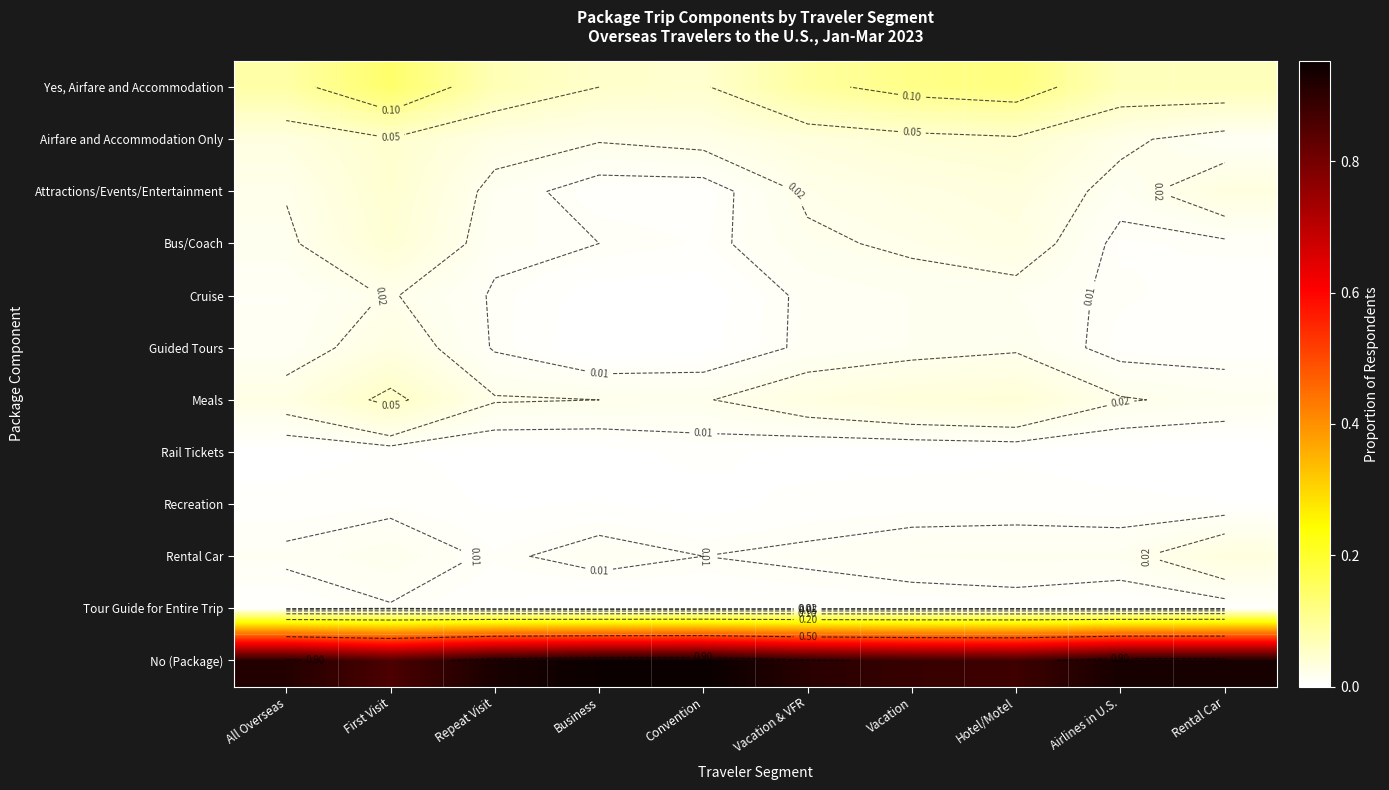

True or false: Rental Car has a value of 0.0 at Vacation & VFR.

True